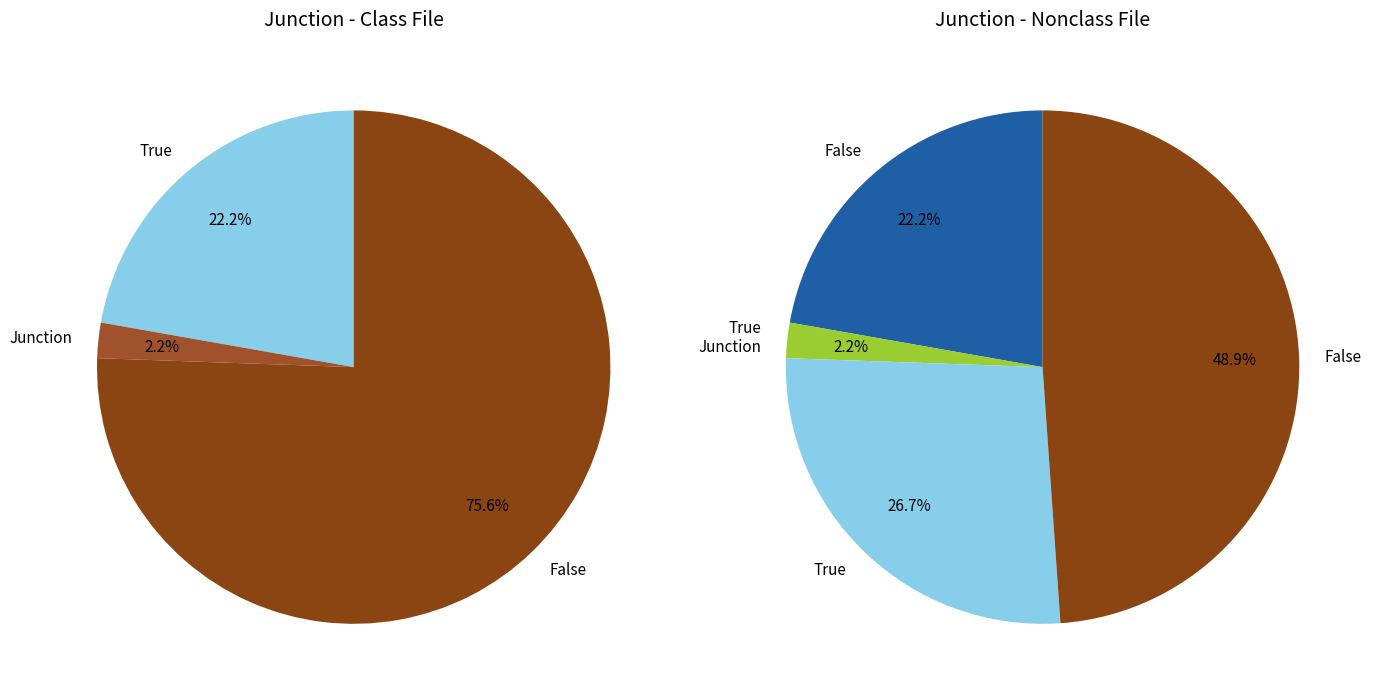

Is 9 the majority of the pie?

No